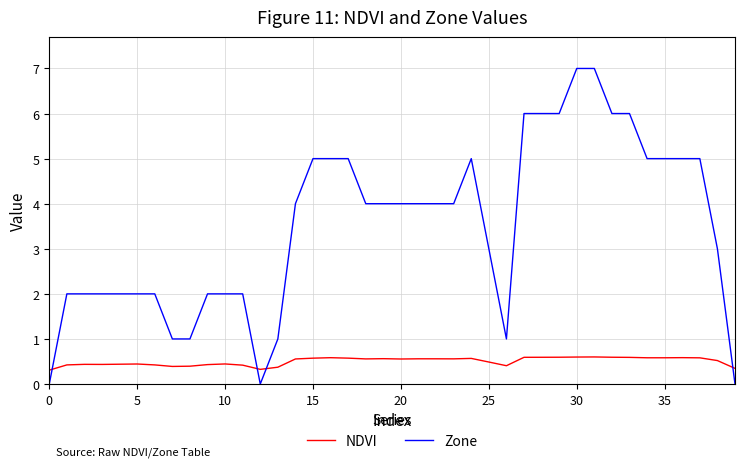

What is the average value of the Zone series?

3.5